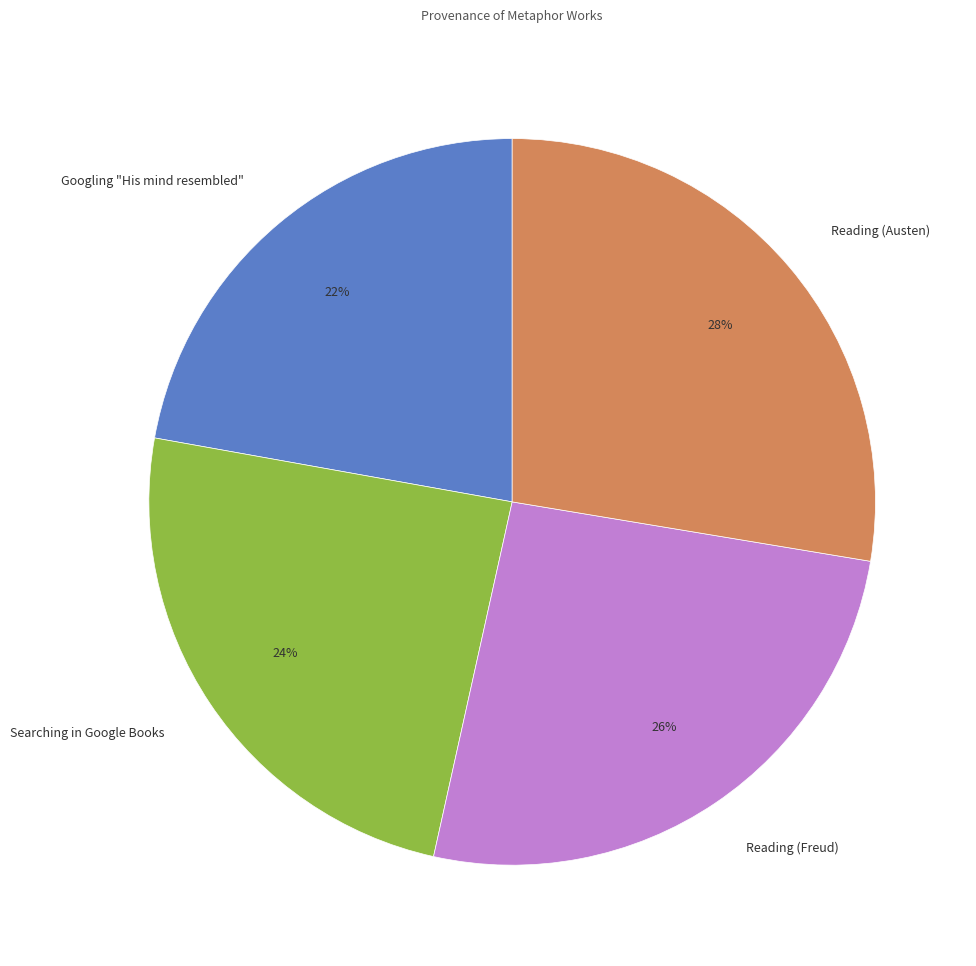

Is there any slice that represents more than half of the pie?

No